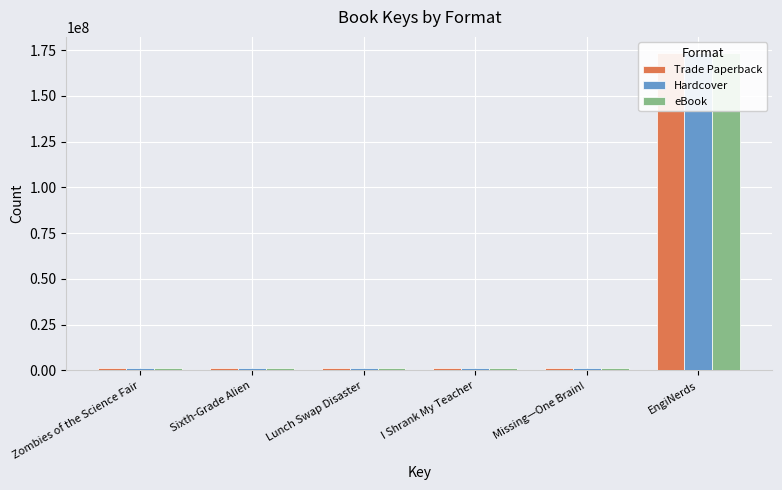

Are the bars grouped side by side (vs. stacked)?

Yes